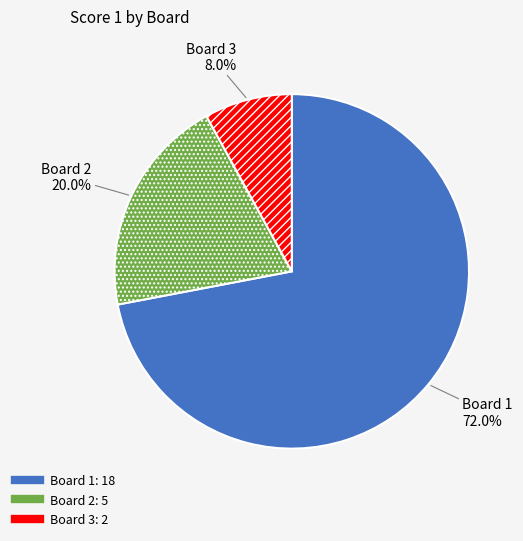

Does any single category account for the majority?

Yes